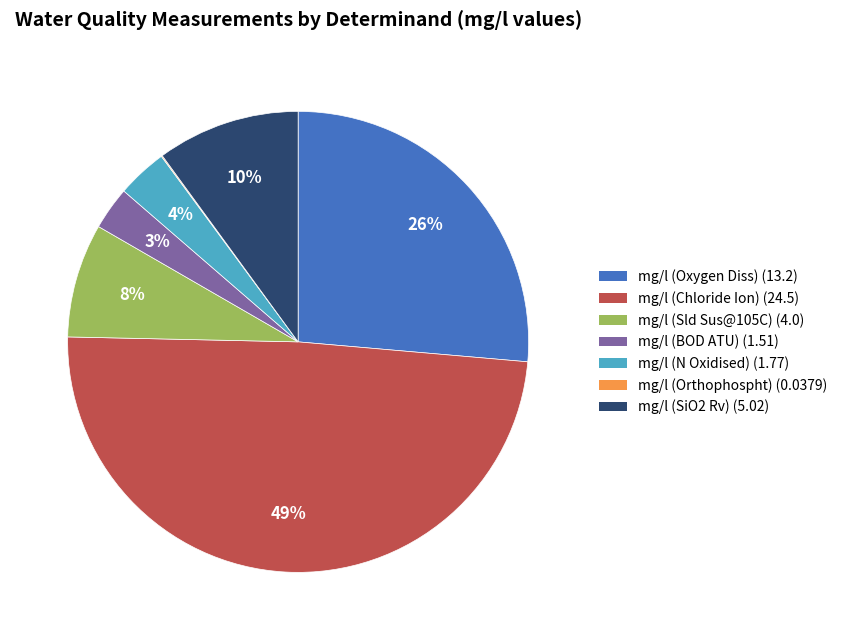

Does any single category account for the majority?

No